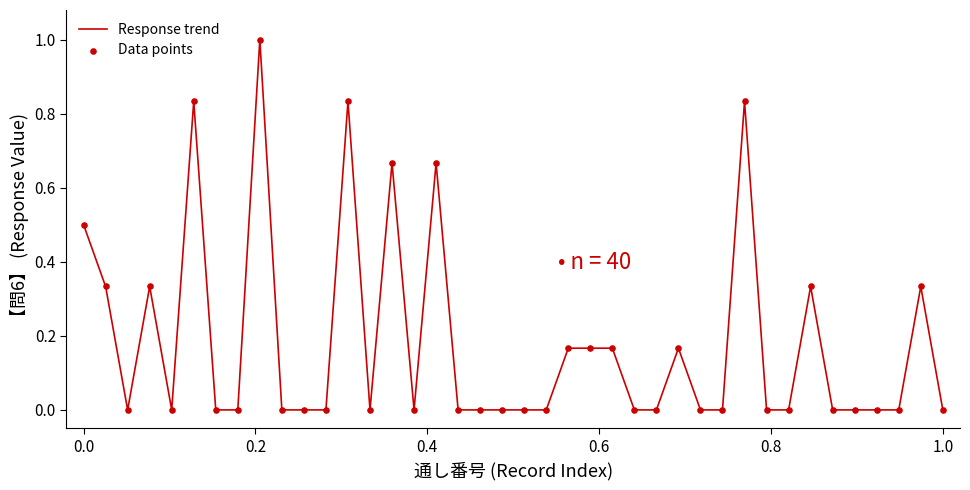

What is the maximum value shown in the chart?

1.0